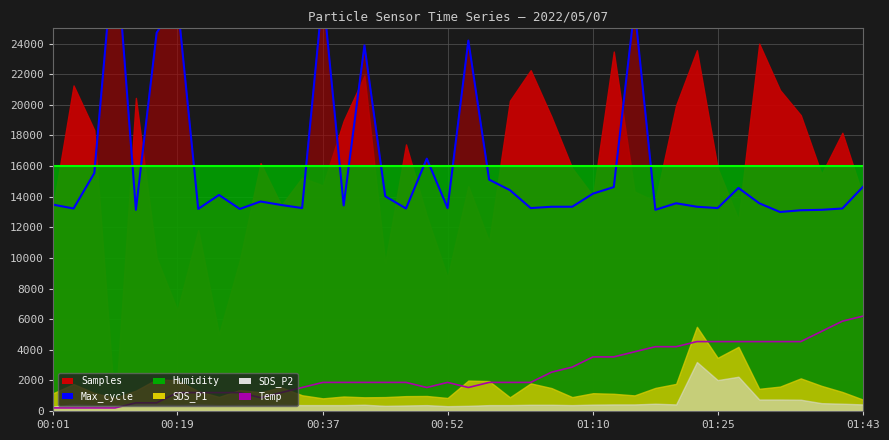

What is the smallest value displayed?

200.0